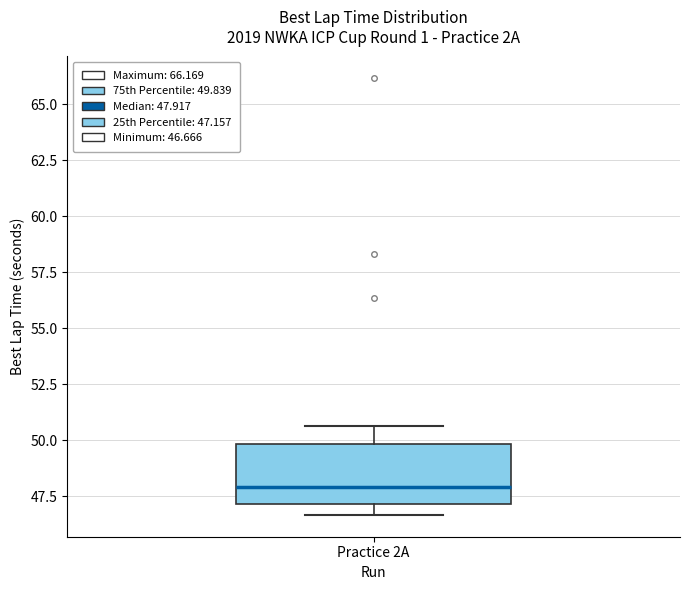

Read this box plot against the y-axis: the position of the median line, the range covered by the box, and the ends of both whiskers. The values are not printed on the chart, so give them approximately, as read against the axis.

median 48.0, box 47.0 to 50.0, whiskers 46.5 to 50.5